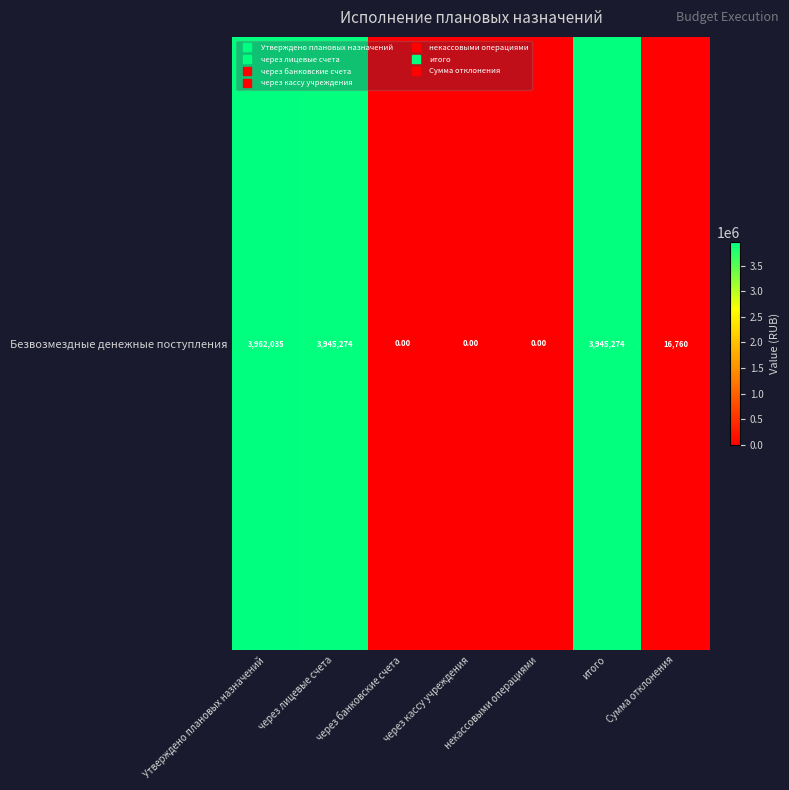

Reading left to right, transcribe all the data shown in this chart.

3962034.6	3945274.3	0.0	0.0	0.0	3945274.3	16760.3